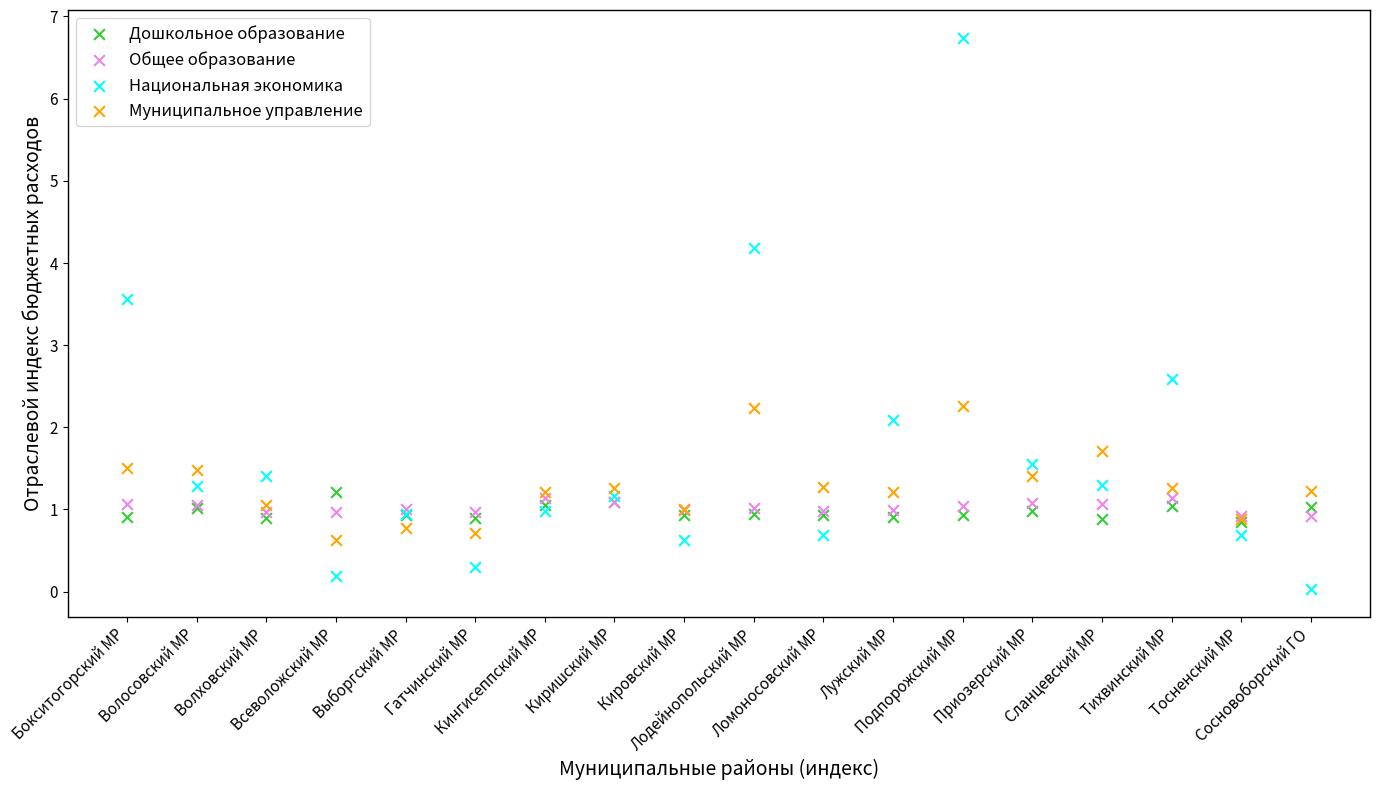

Which series reaches the minimum Y coordinate?

Национальная экономика